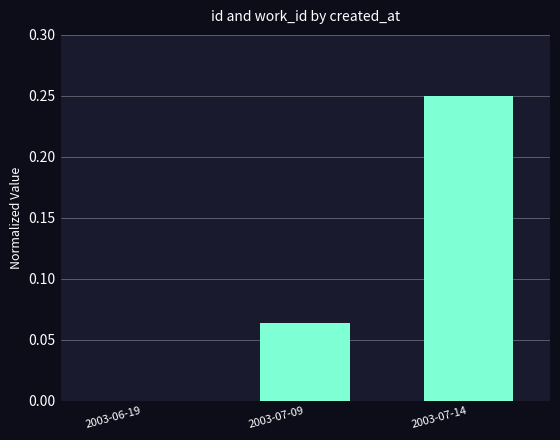

Are the bars horizontal?

No